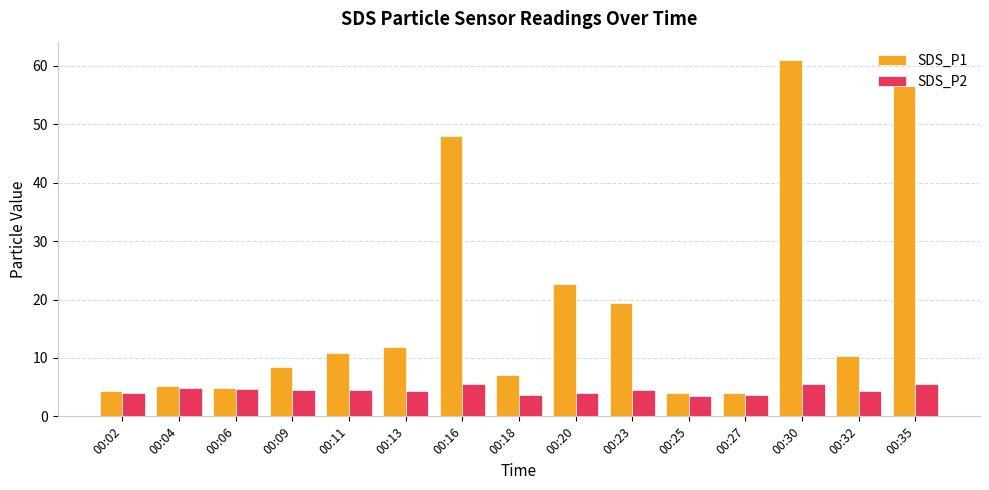

What is the difference between the maximum and minimum values in the SDS_P1 series?

57.1